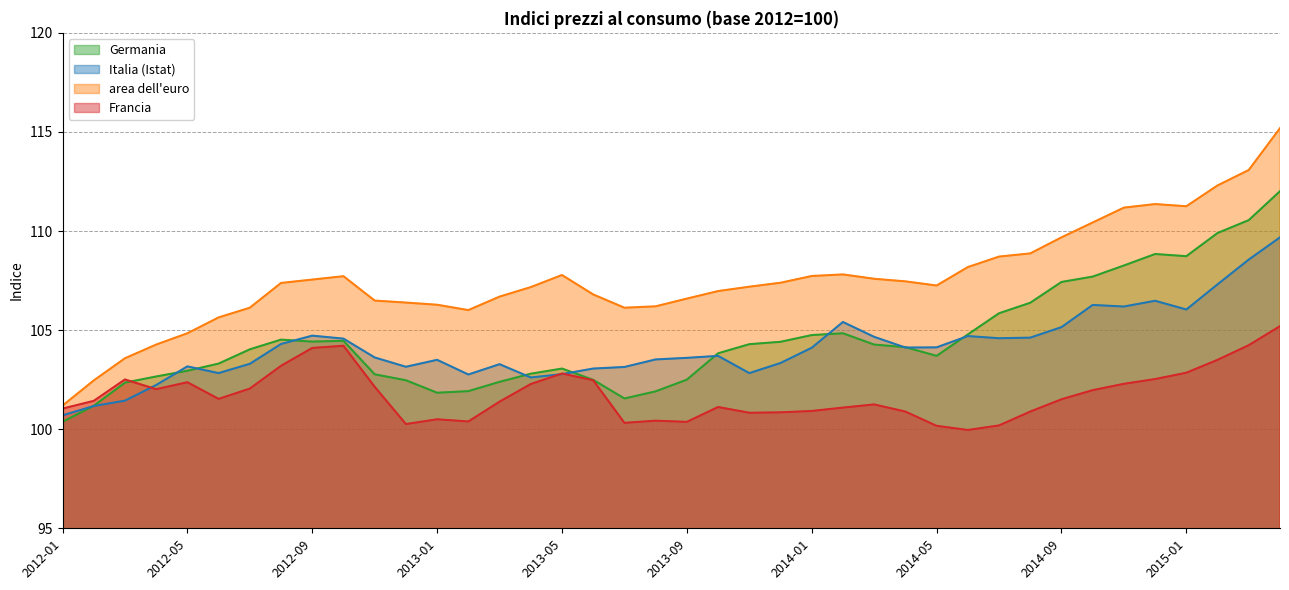

What are all the series names shown in the legend?

Germania, Italia (Istat), area dell'euro, Francia